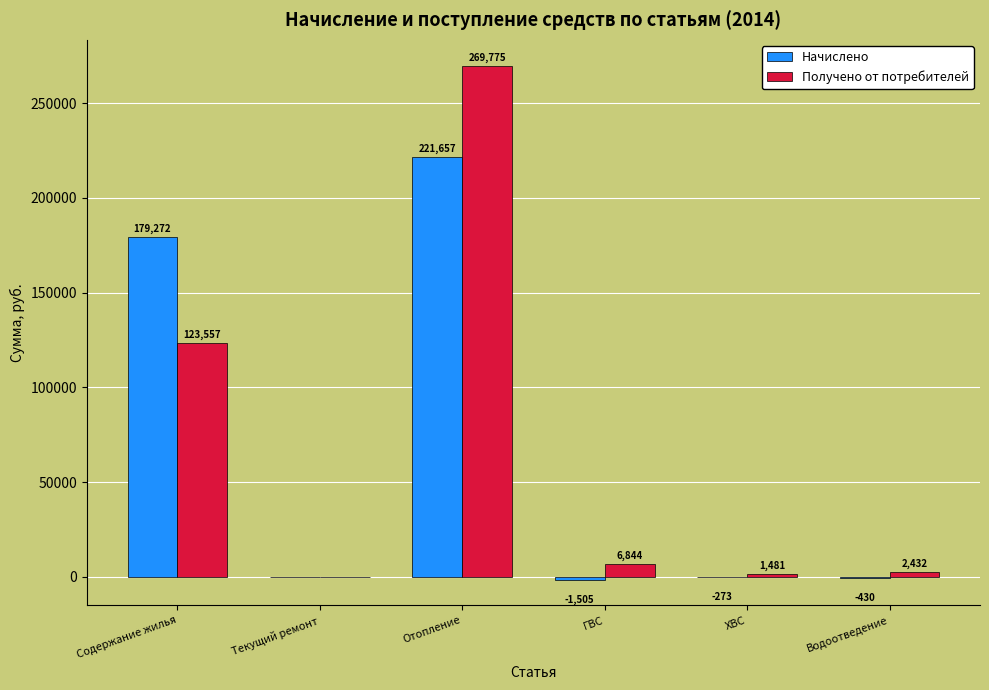

Which label corresponds to the largest value in the chart?

Отопление